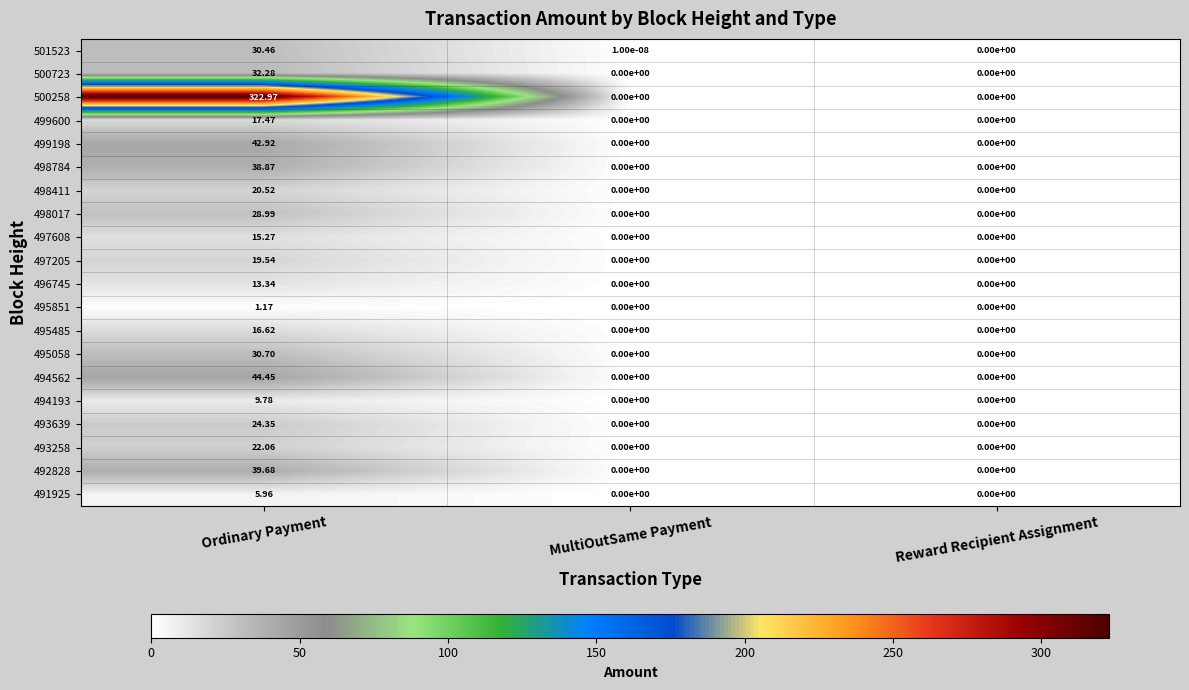

Which category has the highest value across all series?

Ordinary Payment